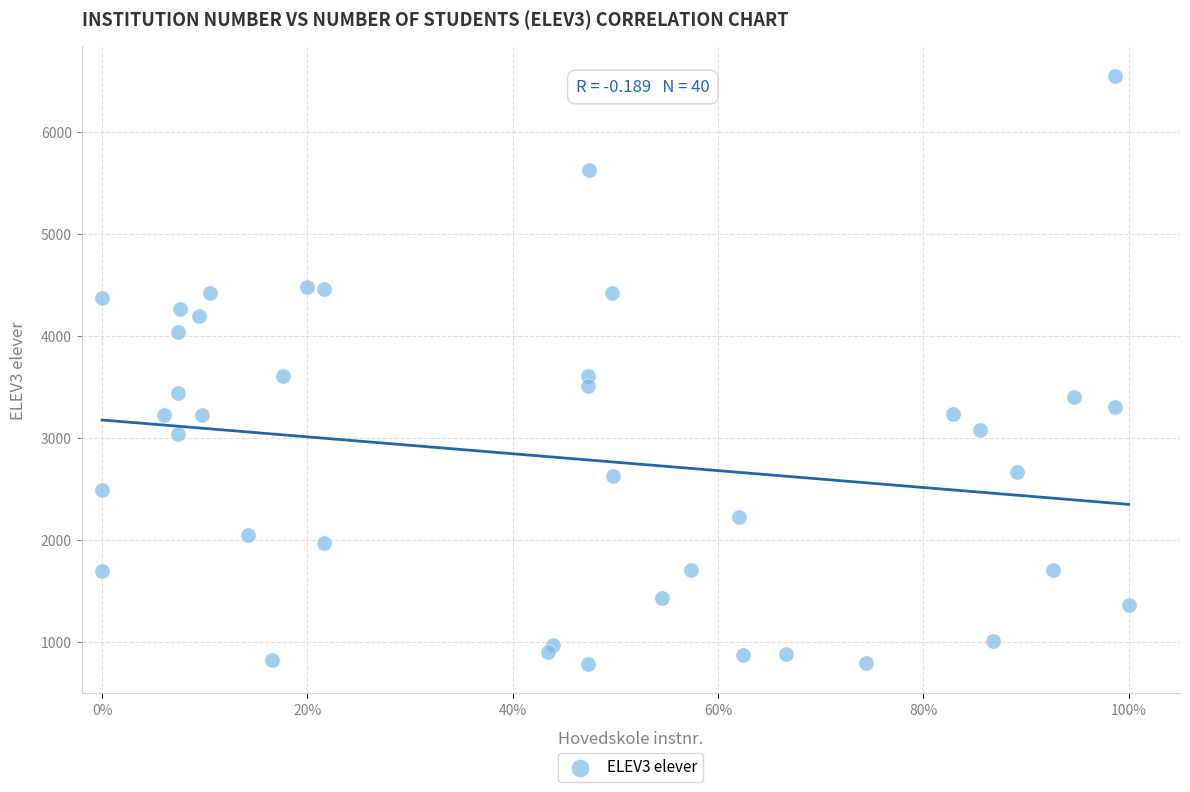

What is the range of Y values (max minus min)?

5768